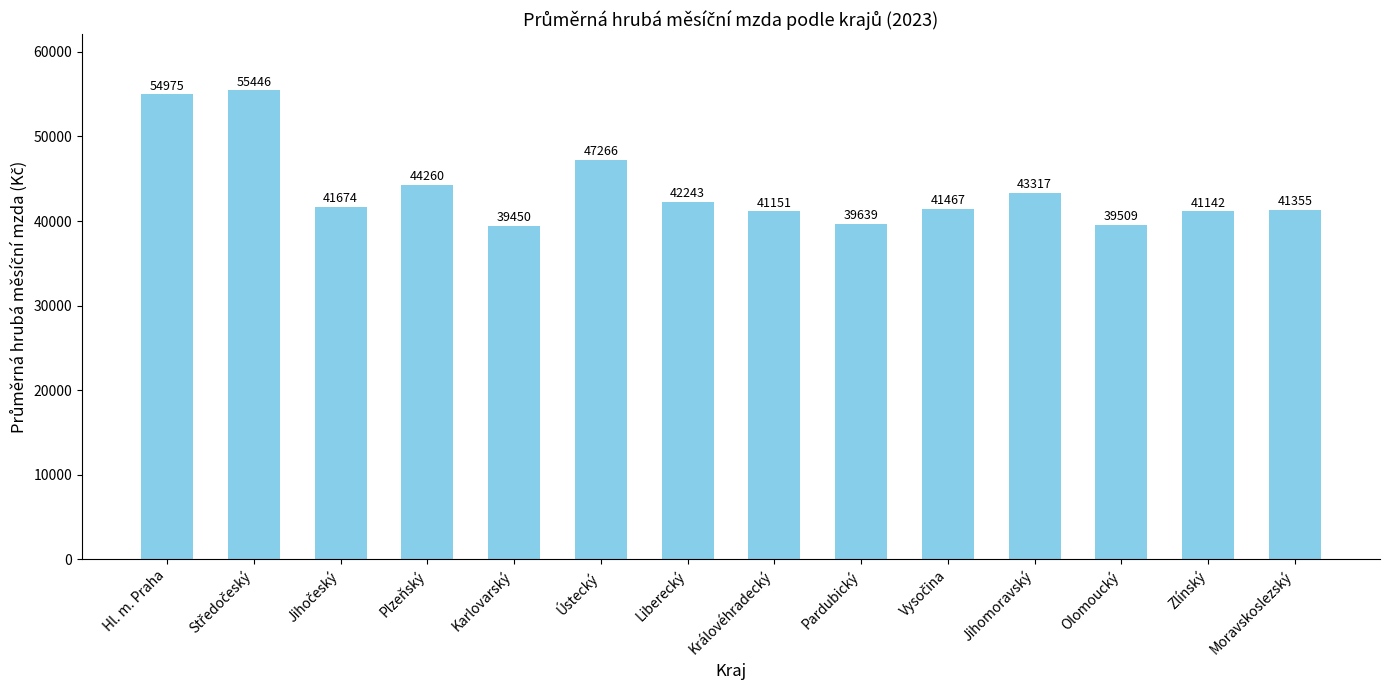

What is the difference between the maximum and minimum values?

15996